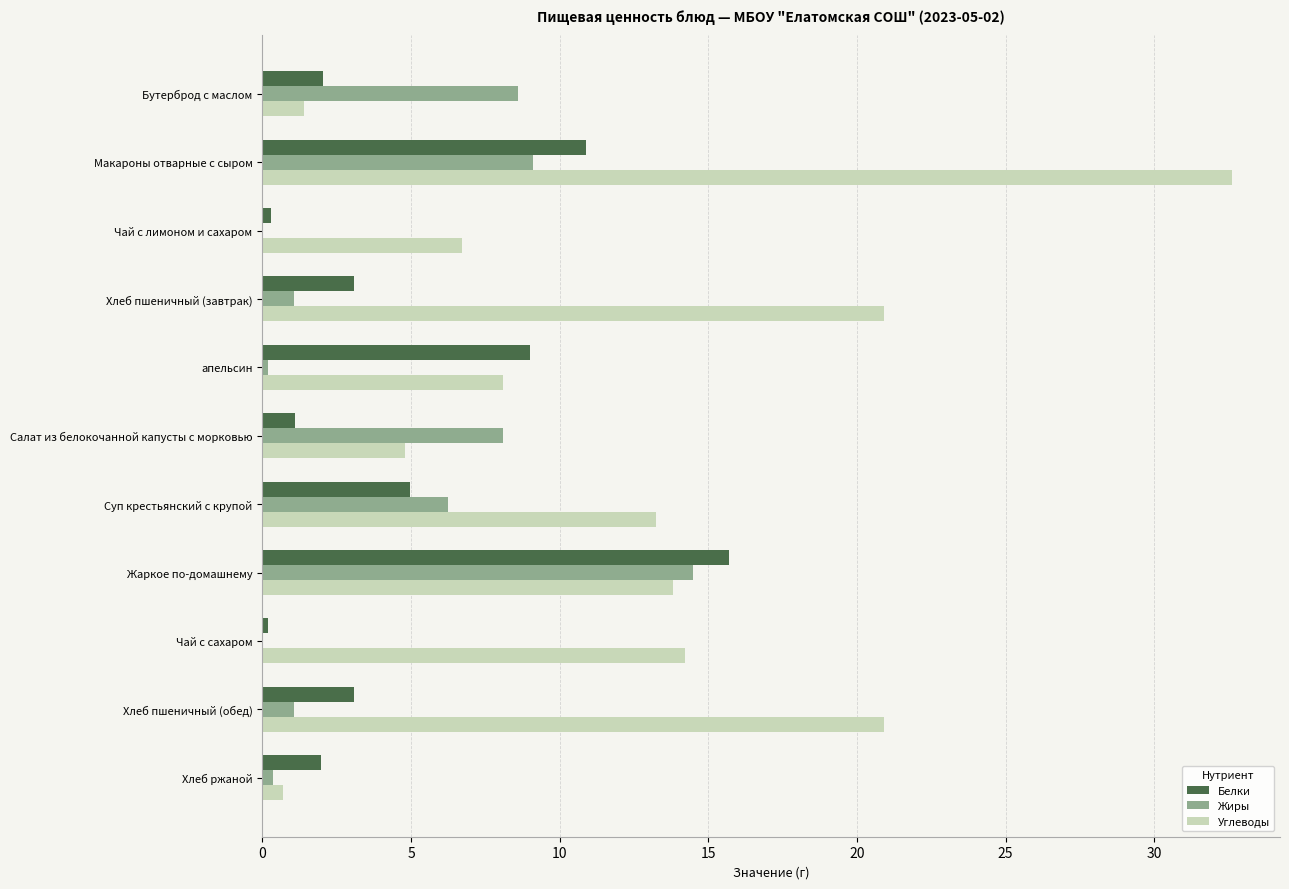

What is the maximum value for Жиры?

14.5